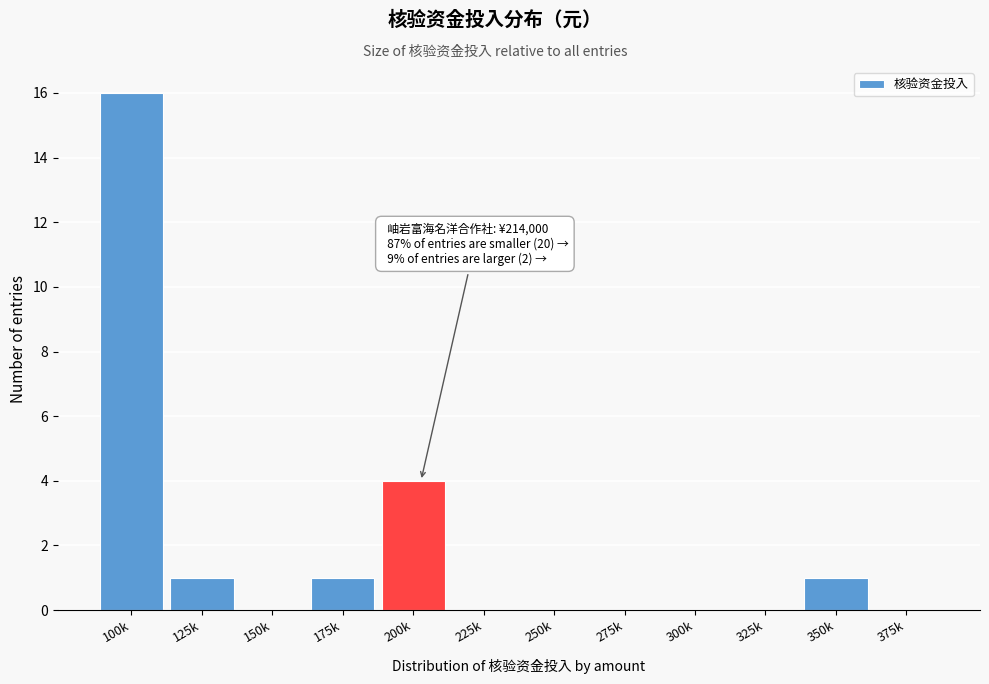

Reading left to right, extract all data points from this chart.

100k=16	125k=1	150k=0	175k=1	200k=4	225k=0	250k=0	275k=0	300k=0	325k=0	350k=1	375k=0